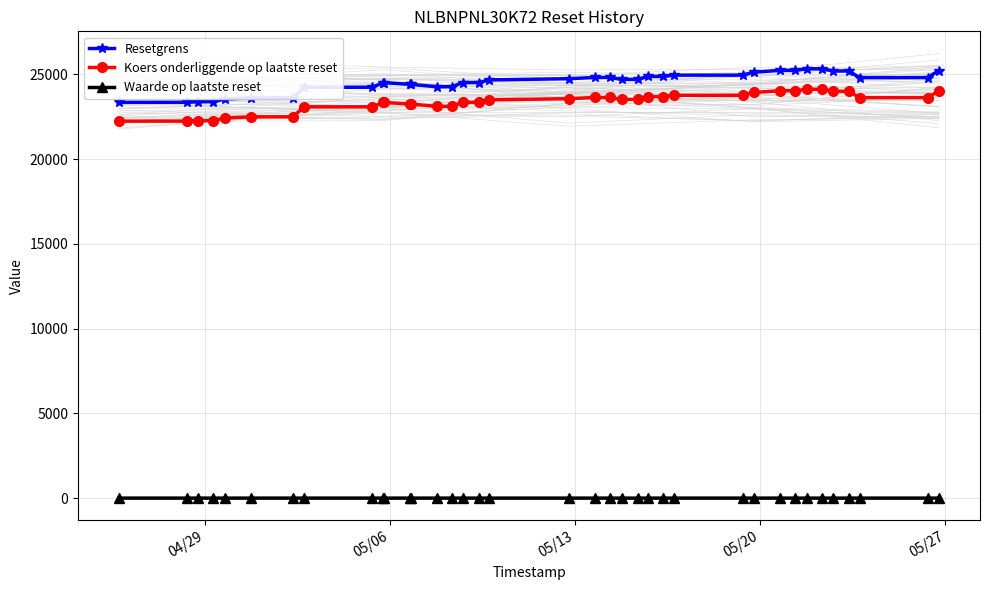

What are all the series names shown in the legend?

Resetgrens, Koers onderliggende op laatste reset, Waarde op laatste reset